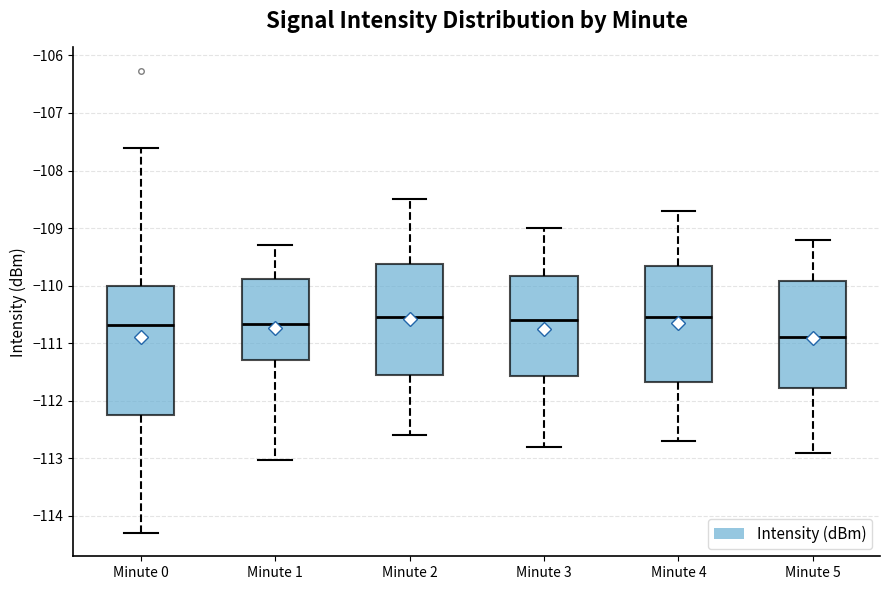

Reading left to right, transcribe this box plot: for each box, give where its median line is, the range the box spans, and where its two whiskers end, as read against the y-axis. The values are not printed on the chart, so give them approximately, as read against the axis.

Minute 0: median -110.7, box -112.2 to -110.0, whiskers -114.3 to -107.6
Minute 1: median -110.7, box -111.3 to -109.9, whiskers -113.0 to -109.3
Minute 2: median -110.5, box -111.5 to -109.6, whiskers -112.6 to -108.5
Minute 3: median -110.6, box -111.6 to -109.8, whiskers -112.8 to -109.0
Minute 4: median -110.5, box -111.7 to -109.6, whiskers -112.7 to -108.7
Minute 5: median -110.9, box -111.8 to -109.9, whiskers -112.9 to -109.2